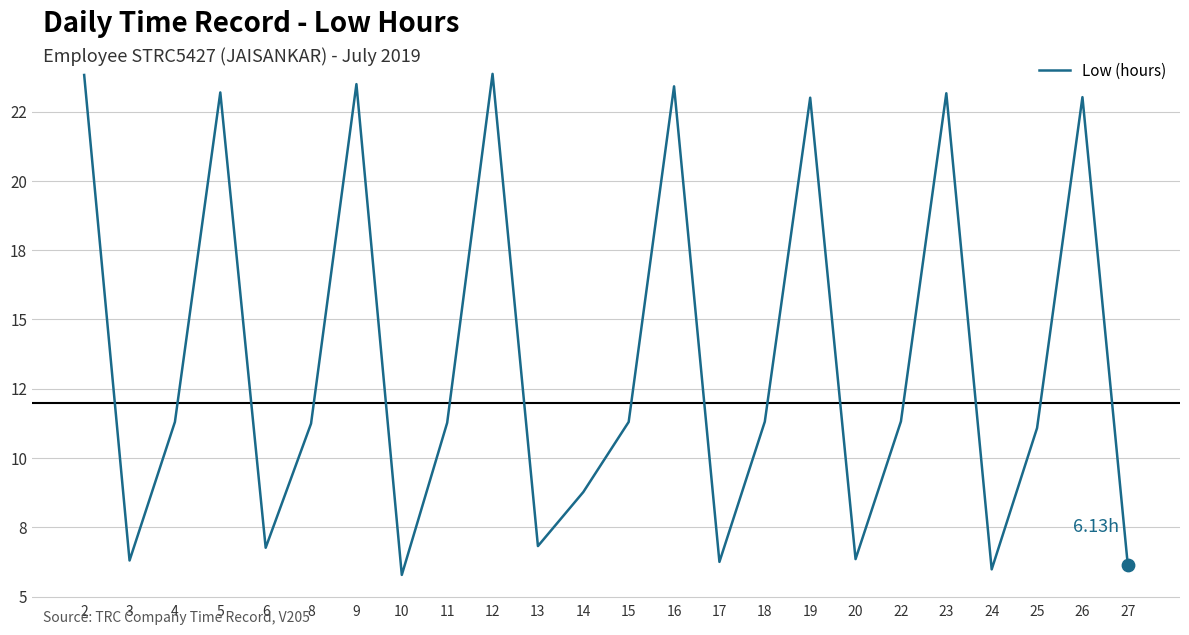

What is the change in value from 9 to 16?

-0.1